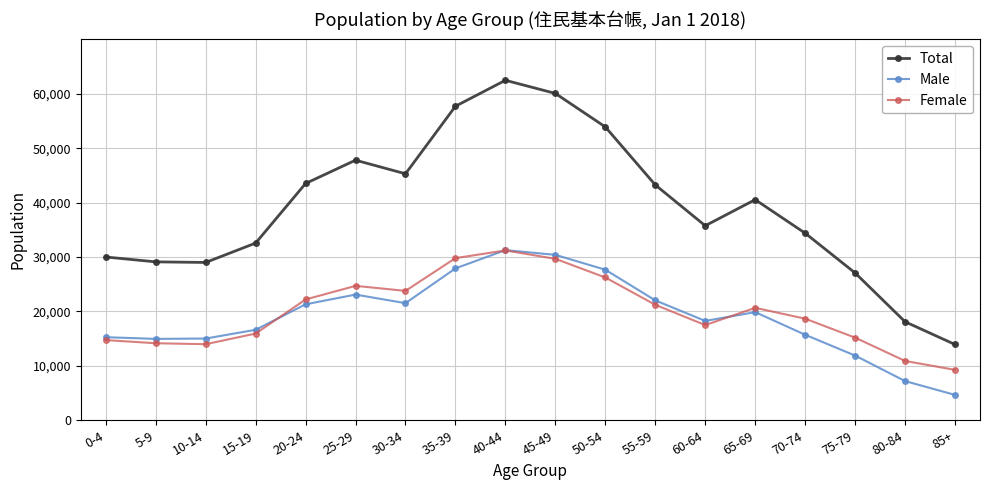

At which category does the chart reach its minimum across all series?

85+